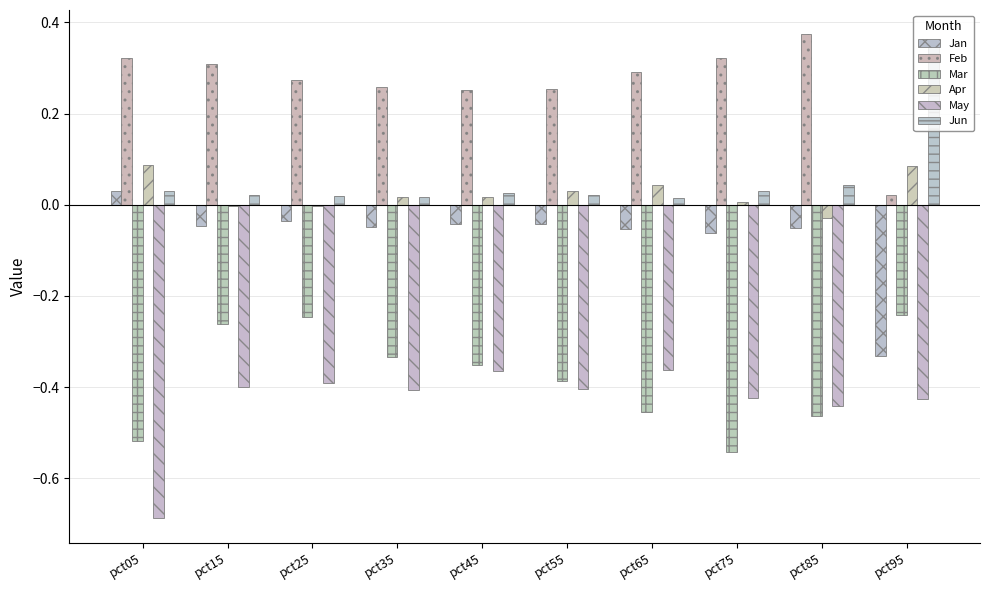

What is the total value across all series at pct05?

-0.7